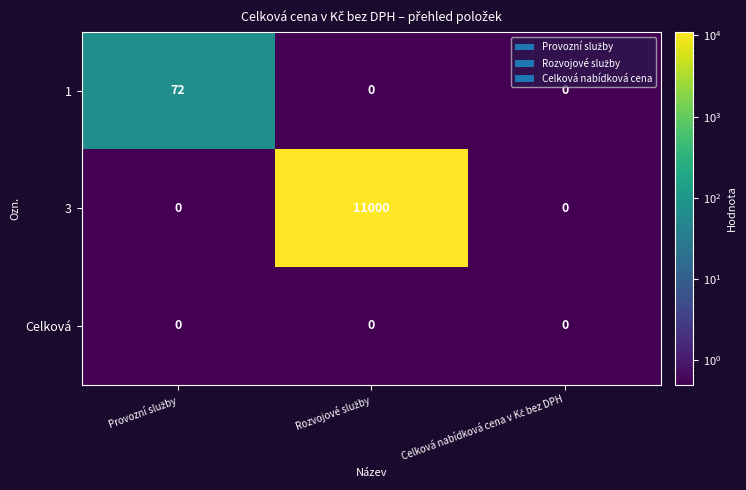

Which series has the largest range (max minus min)?

3